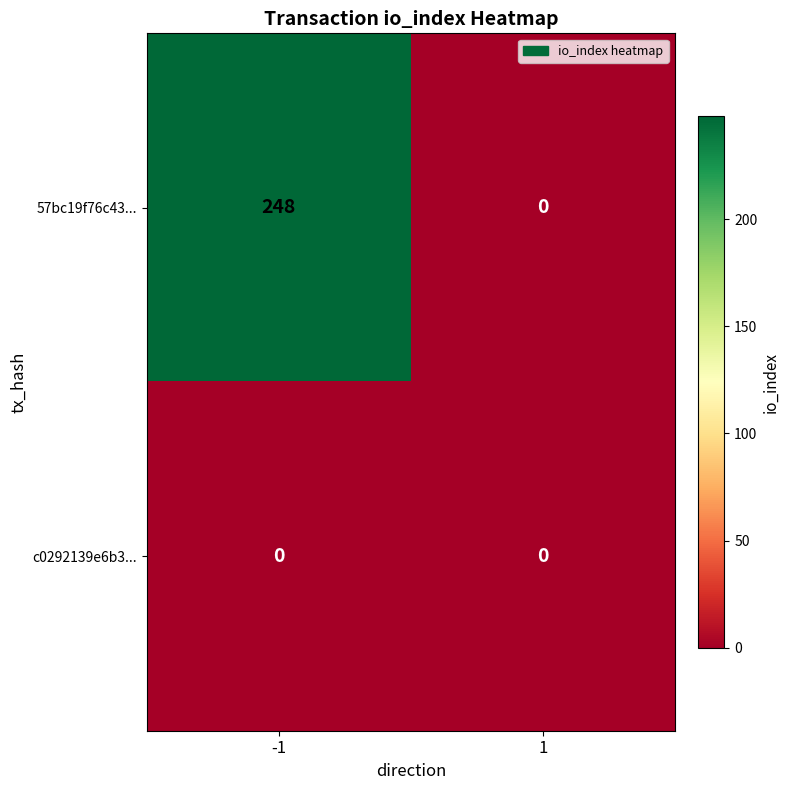

Rank the series by their maximum value, from lowest to highest.

c0292139e6b3..., 57bc19f76c43...